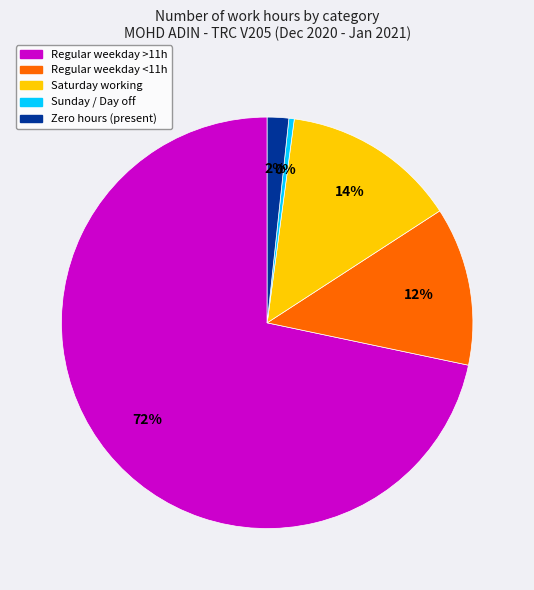

To the nearest percent, what is the average slice percentage?

20%